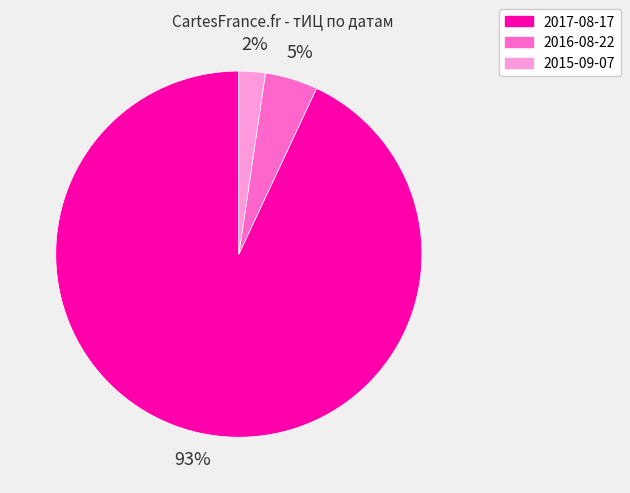

To the nearest percent, what is the difference between the 2017-08-17 and 2016-08-22 slice percentages?

88%